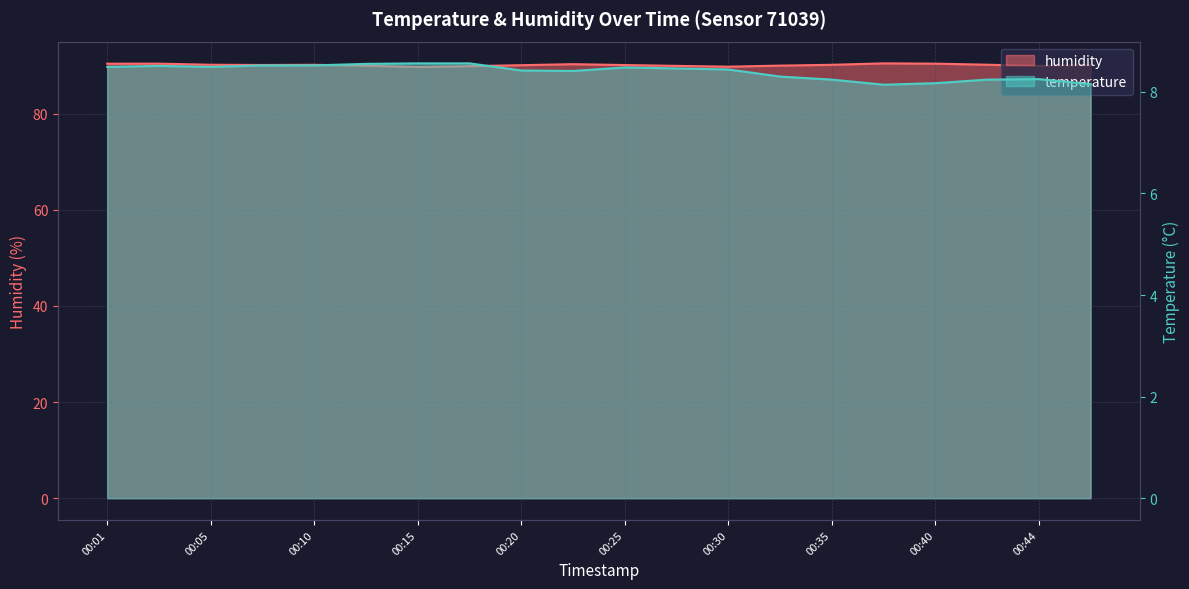

The value of humidity at 00:32 is 90.0. True or false?

True